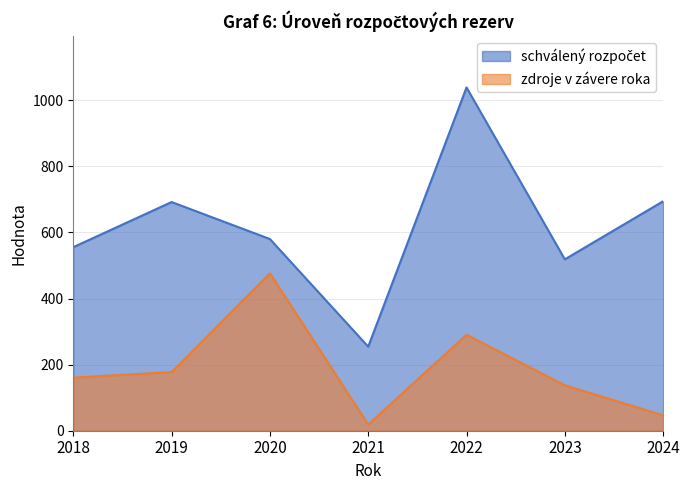

In schválený rozpočet, how many points are higher than both neighbors (excluding endpoints)?

2